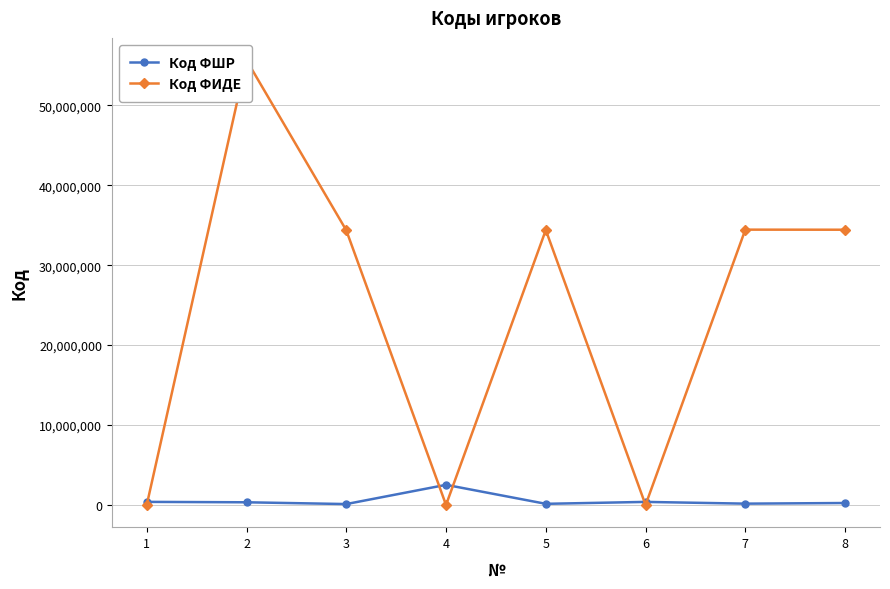

Where do Код ФШР and Код ФИДЕ first cross each other?

1 and 2